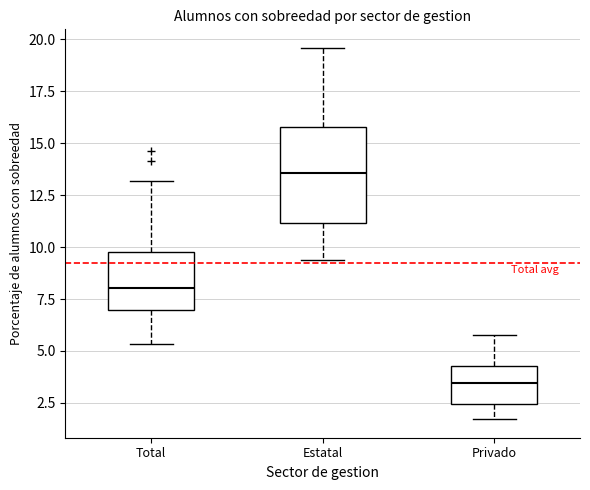

Where does the median line of the box for Total sit on the y-axis? The values are not printed on the chart, so give them approximately, as read against the axis.

8.0